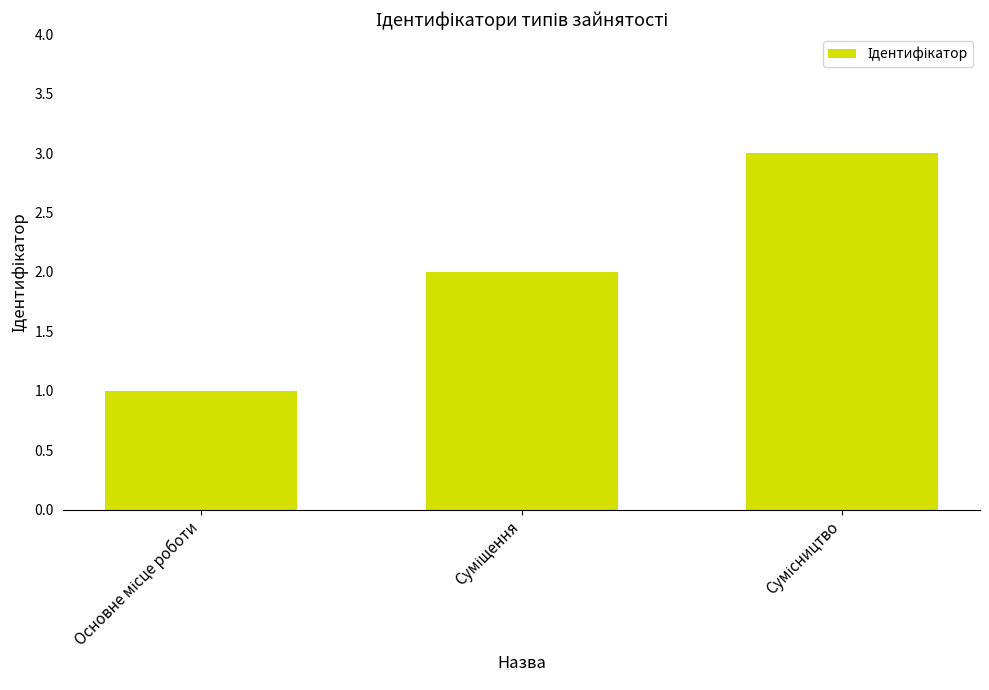

What is the sum of all values?

6